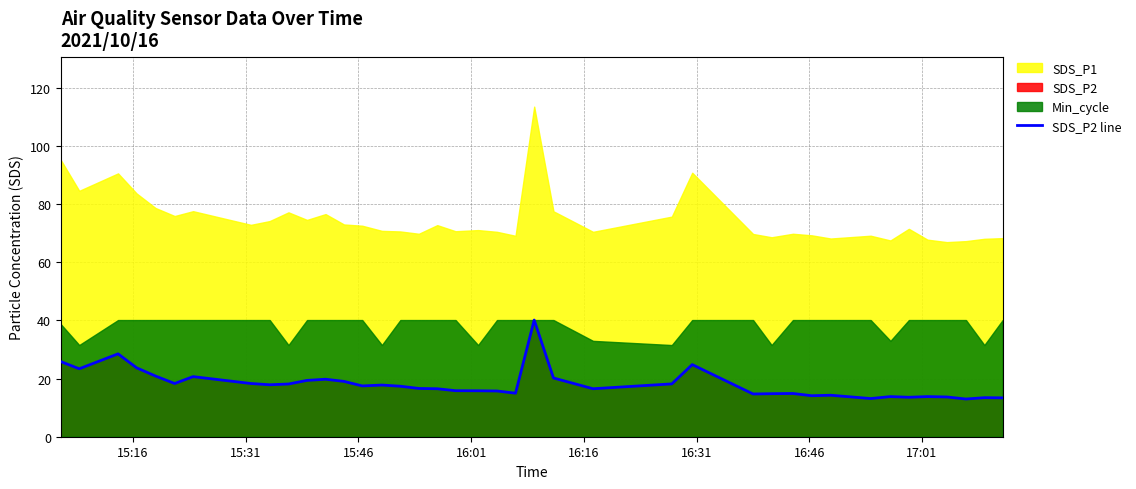

How many lines are shown in the chart?

1